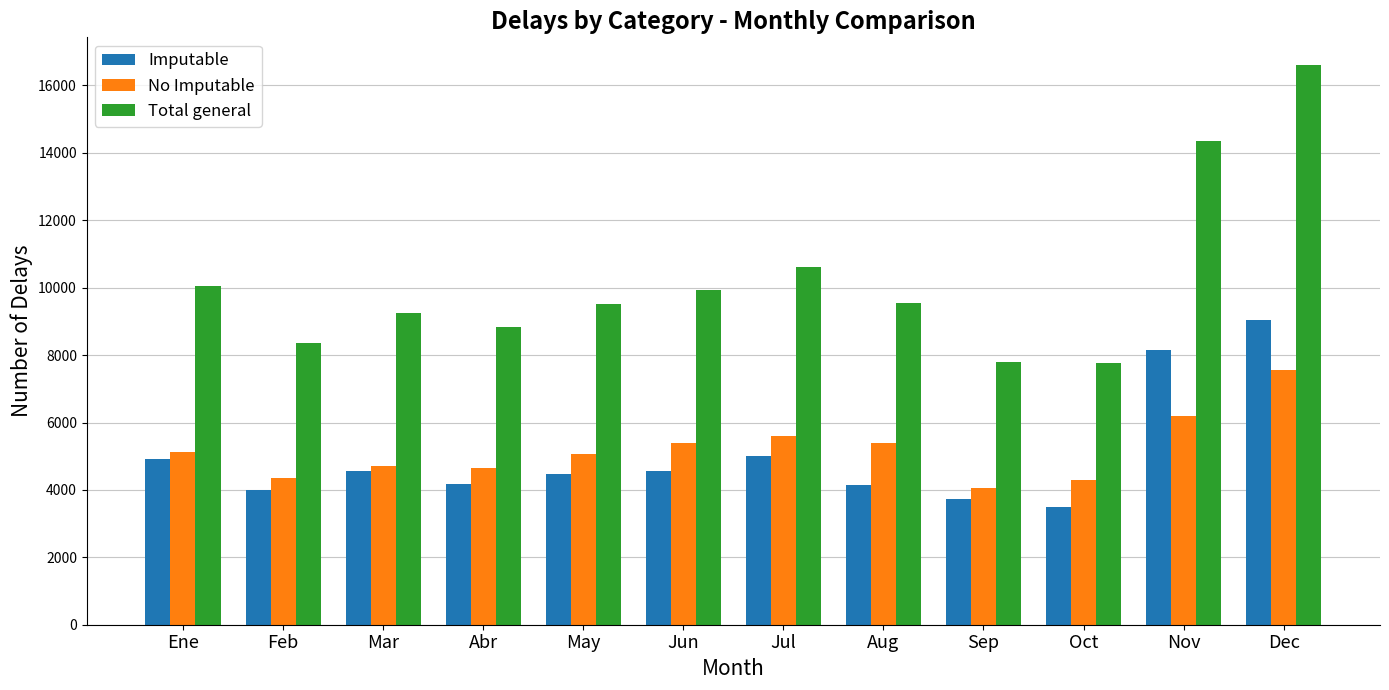

What is the sum of all Total general values?

122653